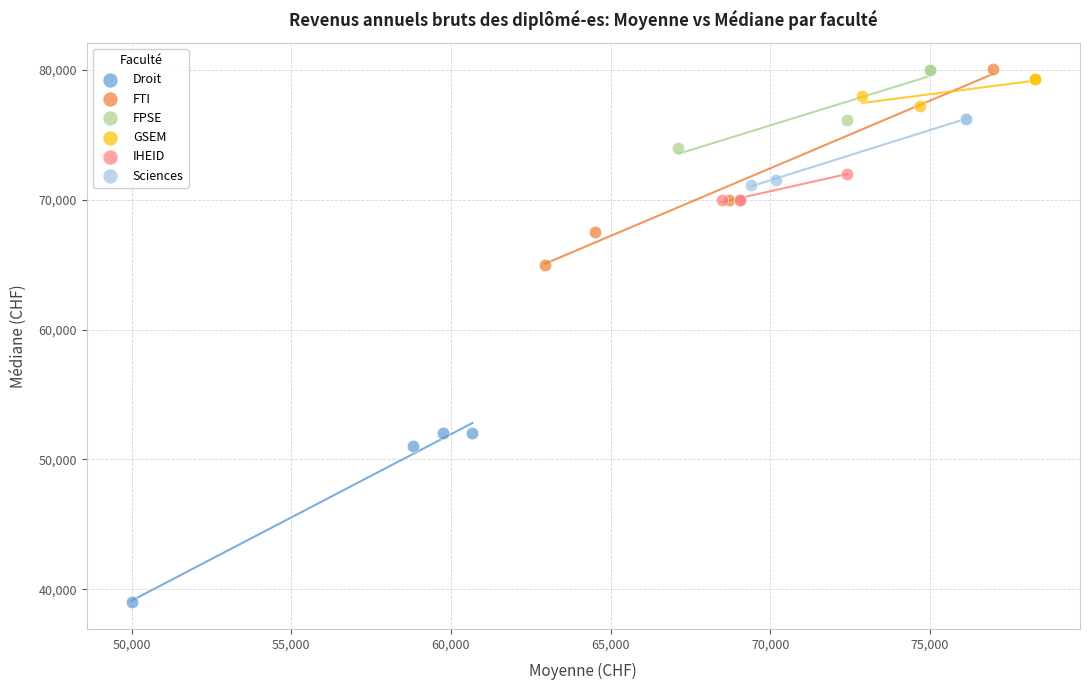

Which series reaches the minimum Y coordinate?

Droit